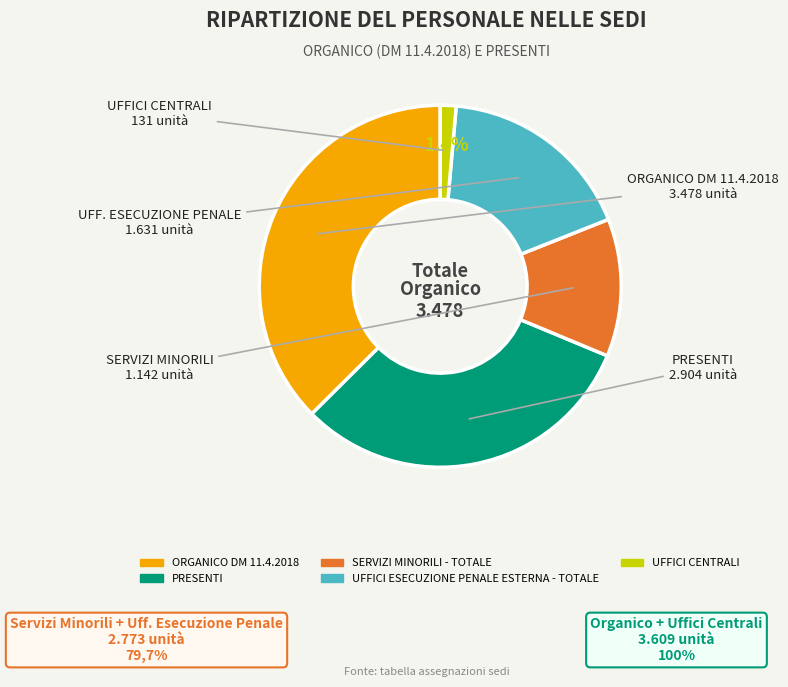

How many segments does this pie chart have?

5